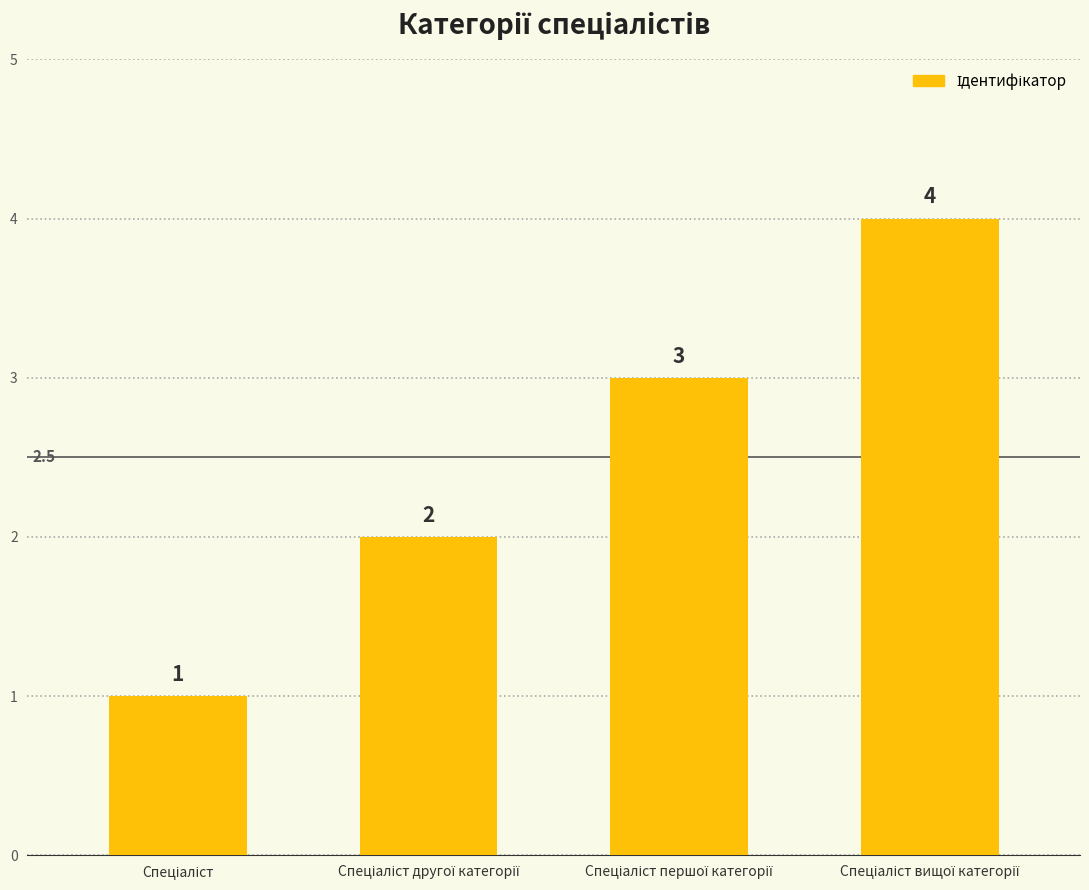

How many categories are shown in the chart?

4